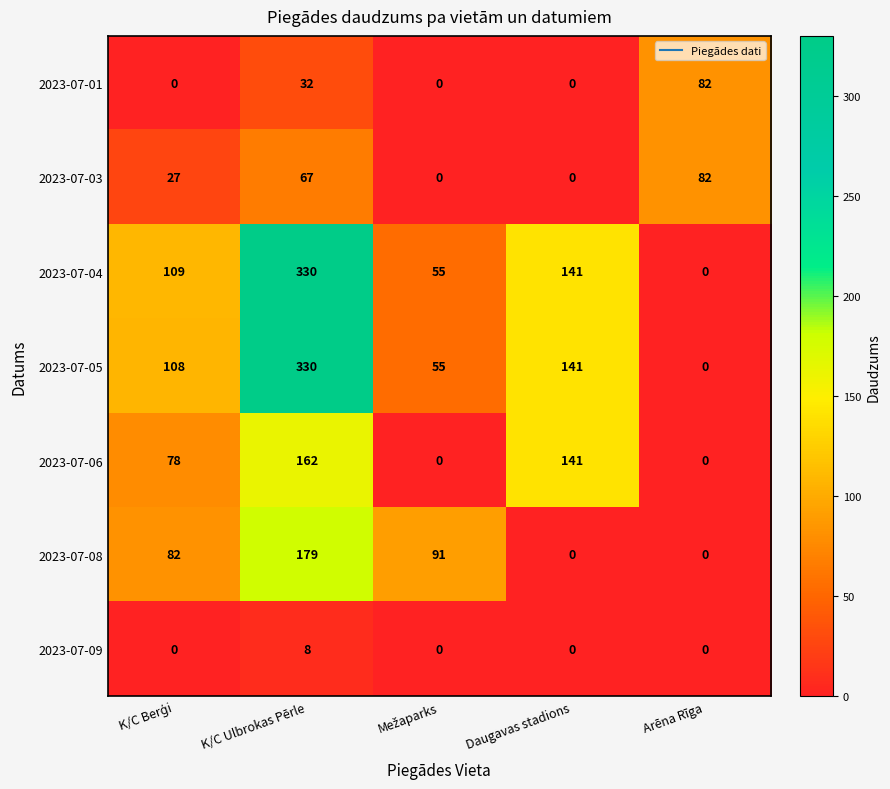

What is the sum of the 2023-07-06 values at K/C Ulbrokas Pērle and Arēna Rīga?

162